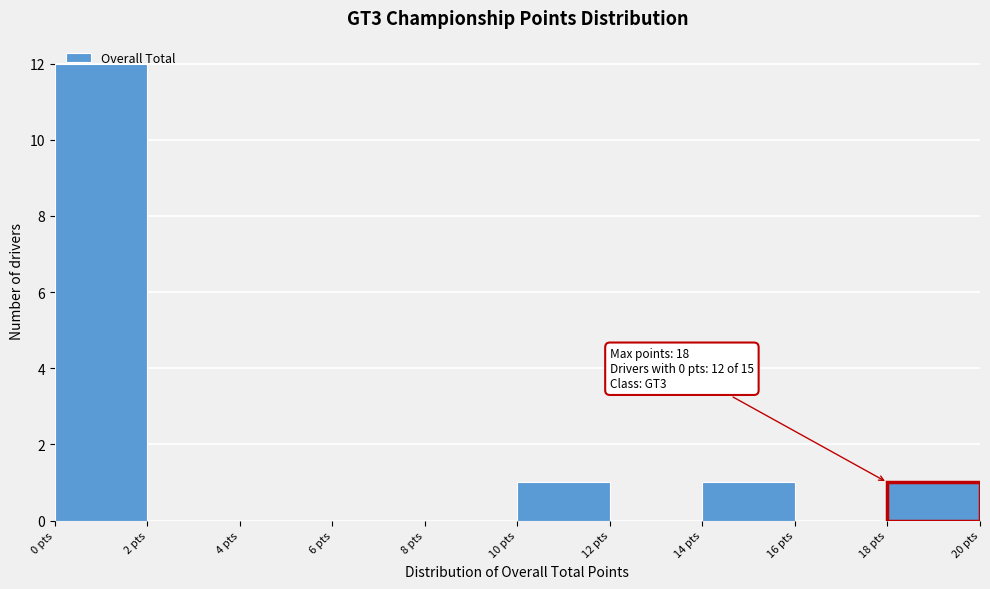

Over which range of the x-axis is the bar tallest?

0 to 2